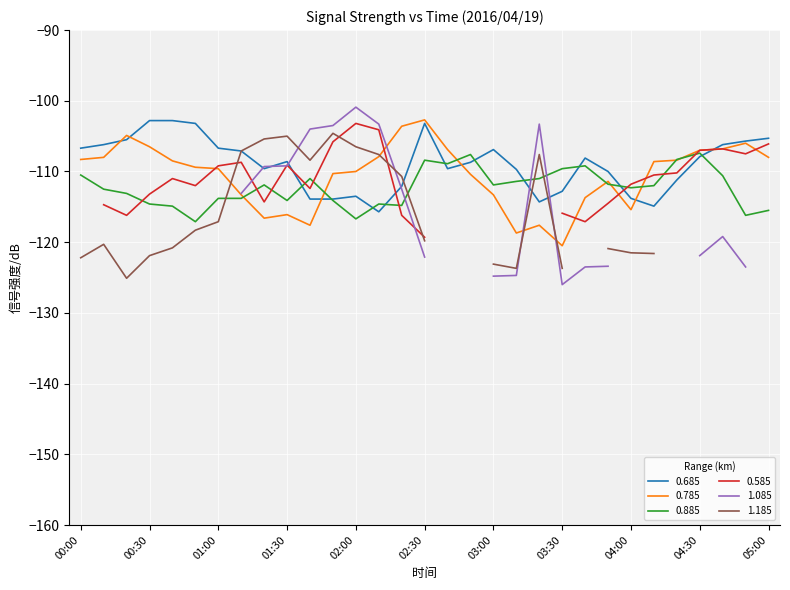

What is the maximum value for 0.885?

-107.4